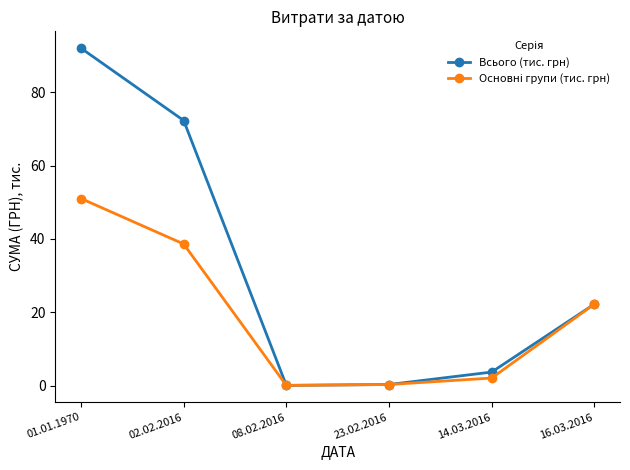

Which category has the highest value across all series?

01.01.1970